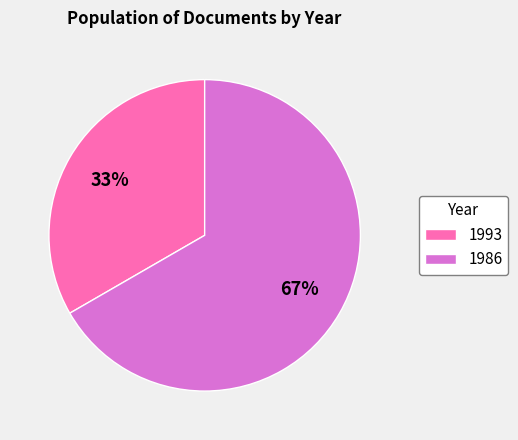

To the nearest percent, what portion does 1993 represent?

33%